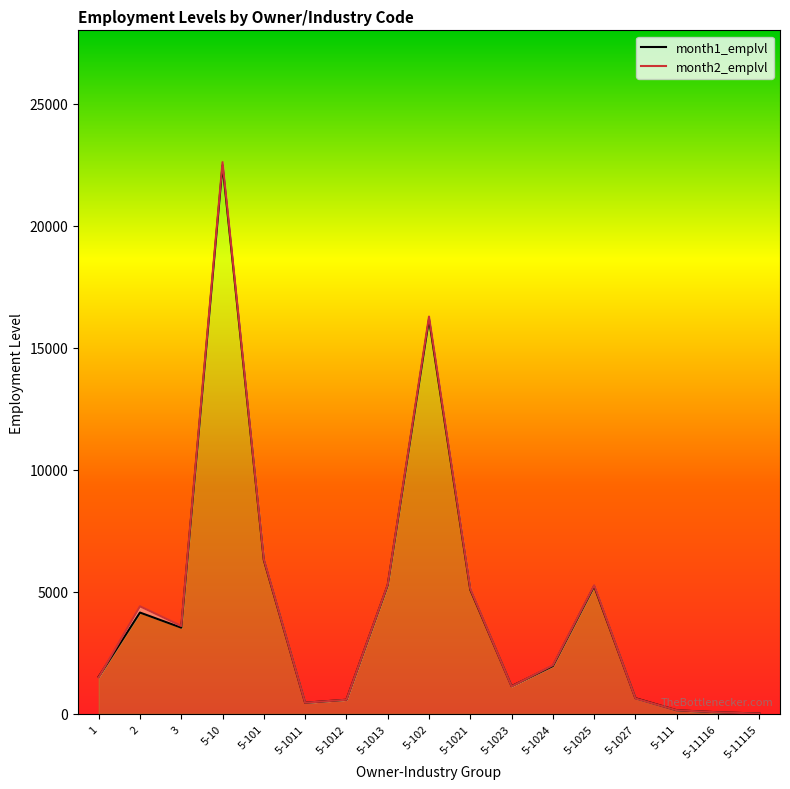

What is the total value across all series at 2?

8554